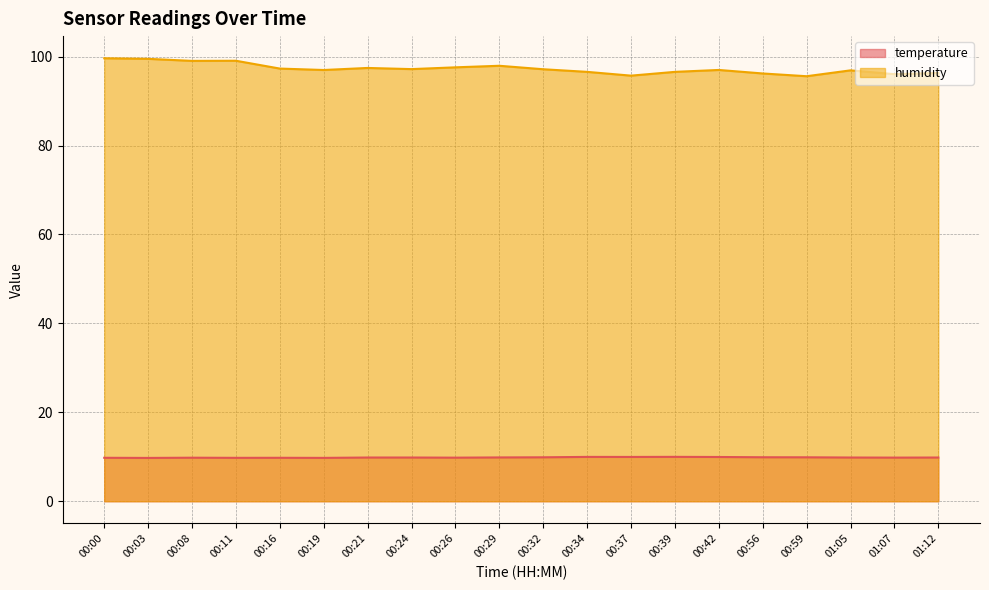

What is the label of the 2nd point from the right?

01:07